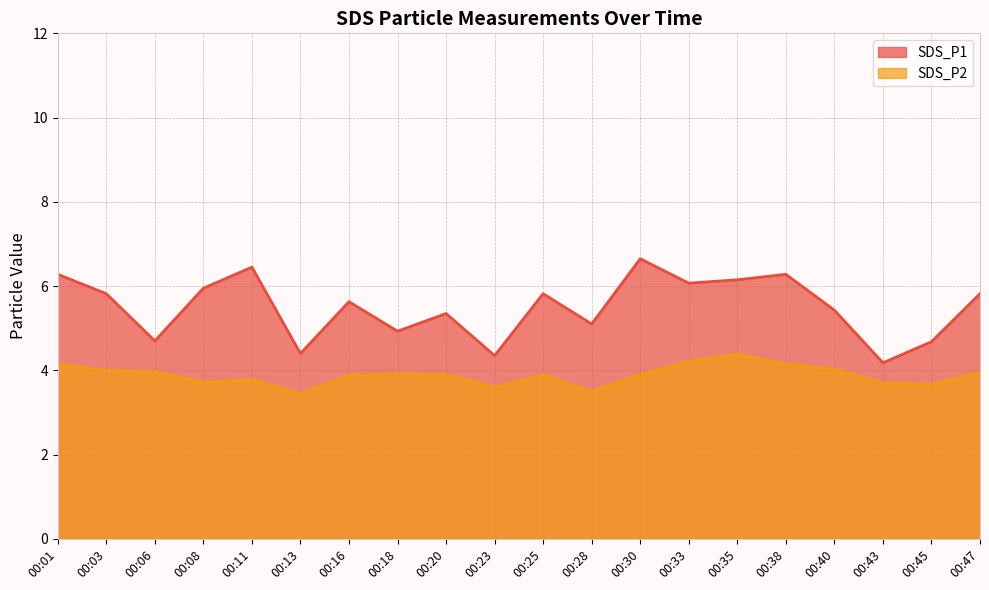

How many lines are shown in the chart?

2